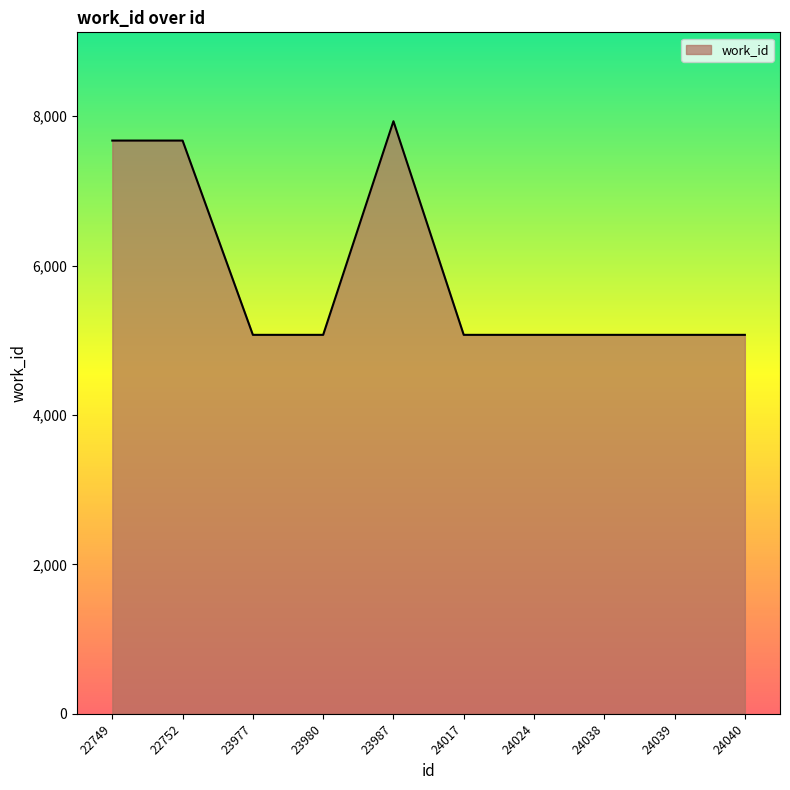

Reading left to right, list all the values displayed in this chart.

7674	7674	5073	5073	7933	5073	5073	5073	5073	5073